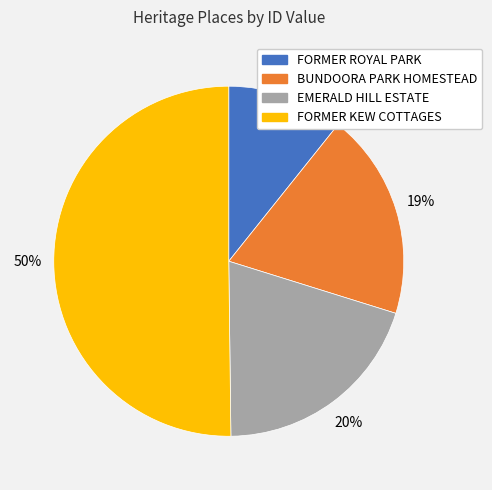

To the nearest percent, what is the average slice percentage?

25%